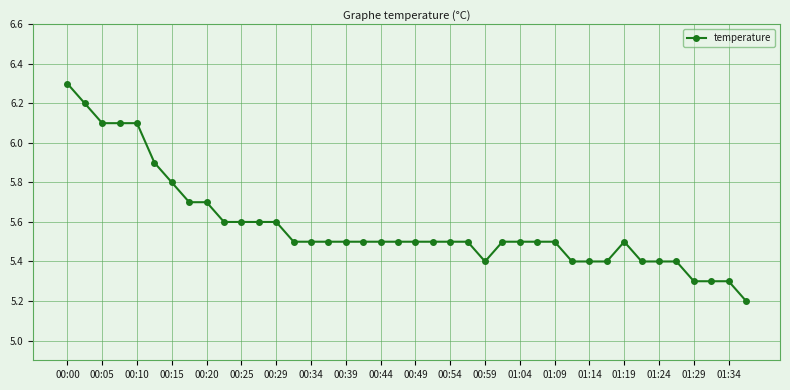

What is the greatest value displayed?

6.3